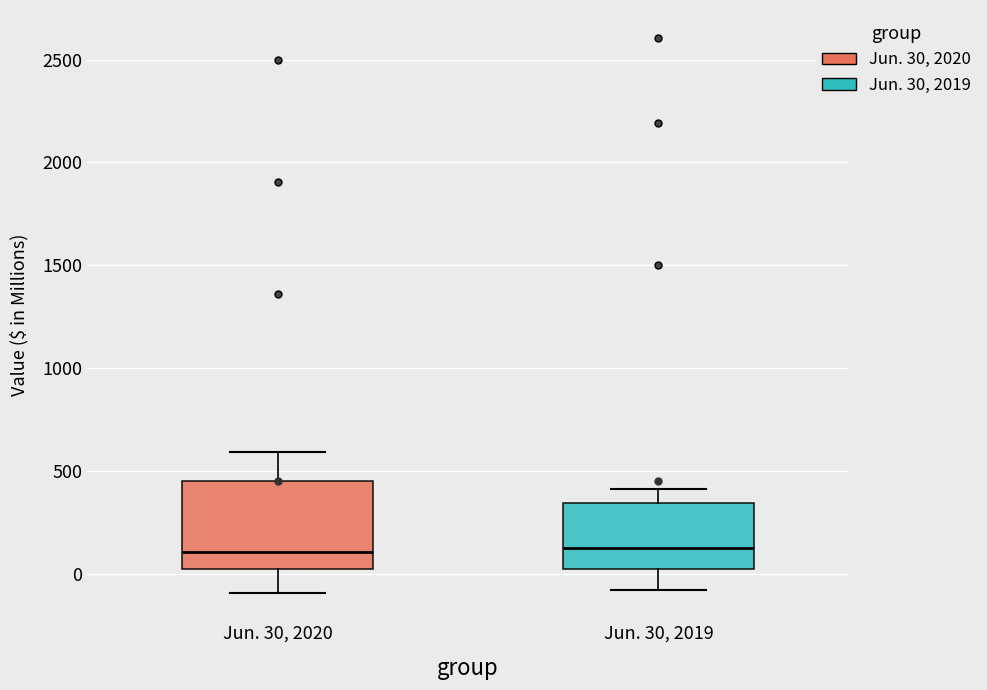

Reading left to right, transcribe this box plot: for each box, give where its median line is, the range the box spans, and where its two whiskers end, as read against the y-axis. The values are not printed on the chart, so give them approximately, as read against the axis.

Jun. 30, 2020: median 100, box 50 to 450, whiskers -100 to 600
Jun. 30, 2019: median 150, box 50 to 350, whiskers -100 to 400